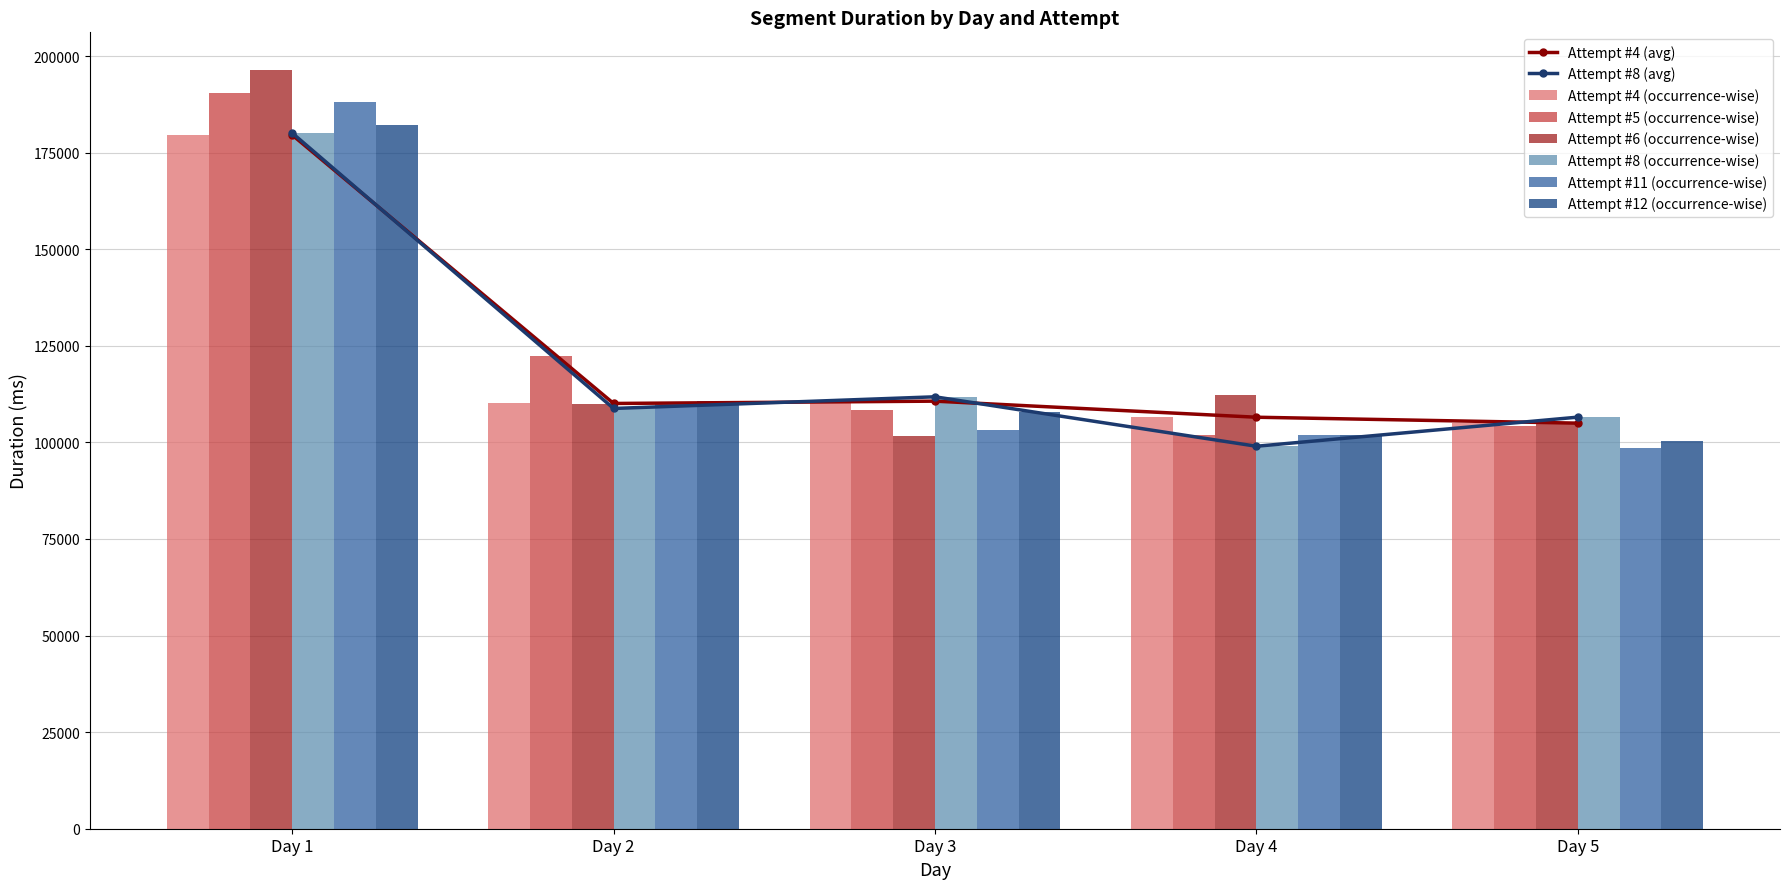

What is the smallest value displayed?

98592